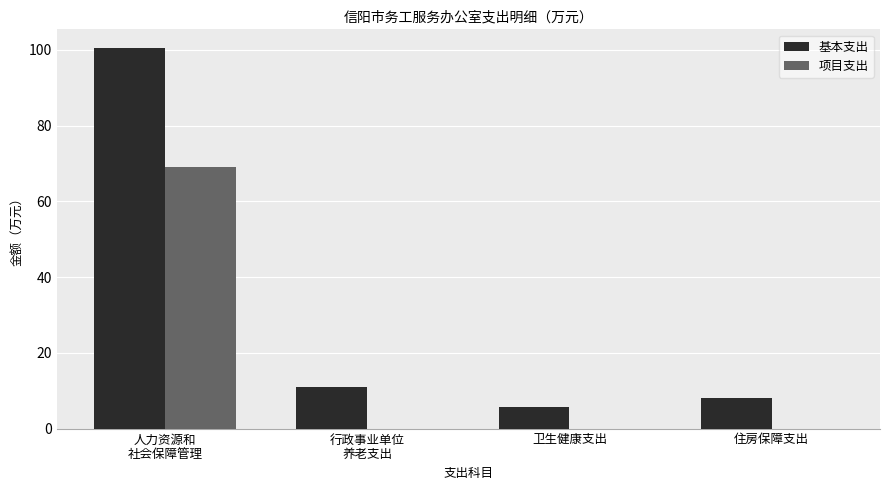

What is the highest value of the 基本支出 series?

100.4